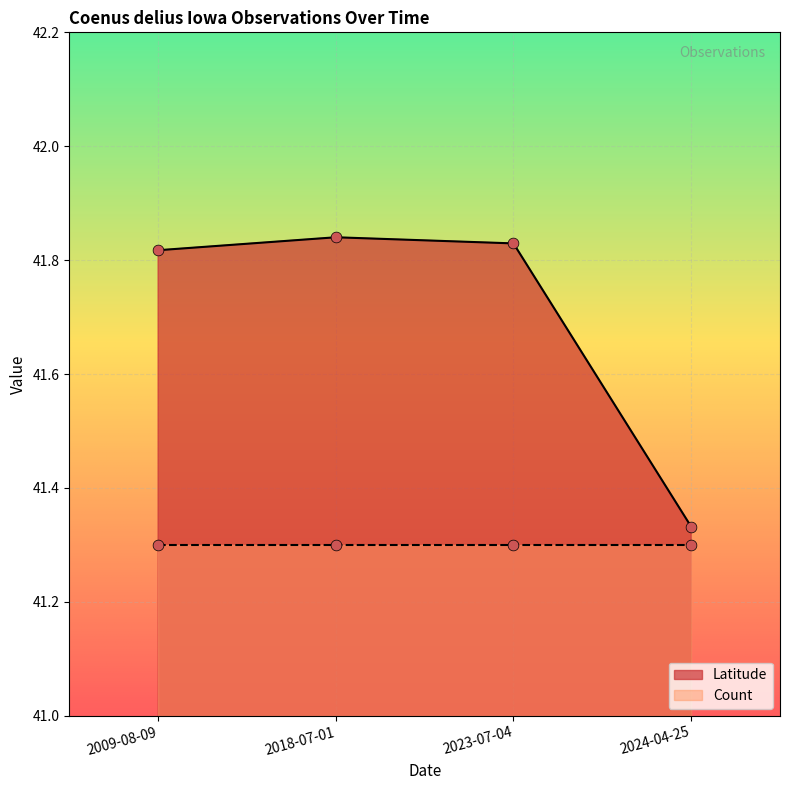

Which has a higher value, 2009-08-09 or 2023-07-04?

2023-07-04